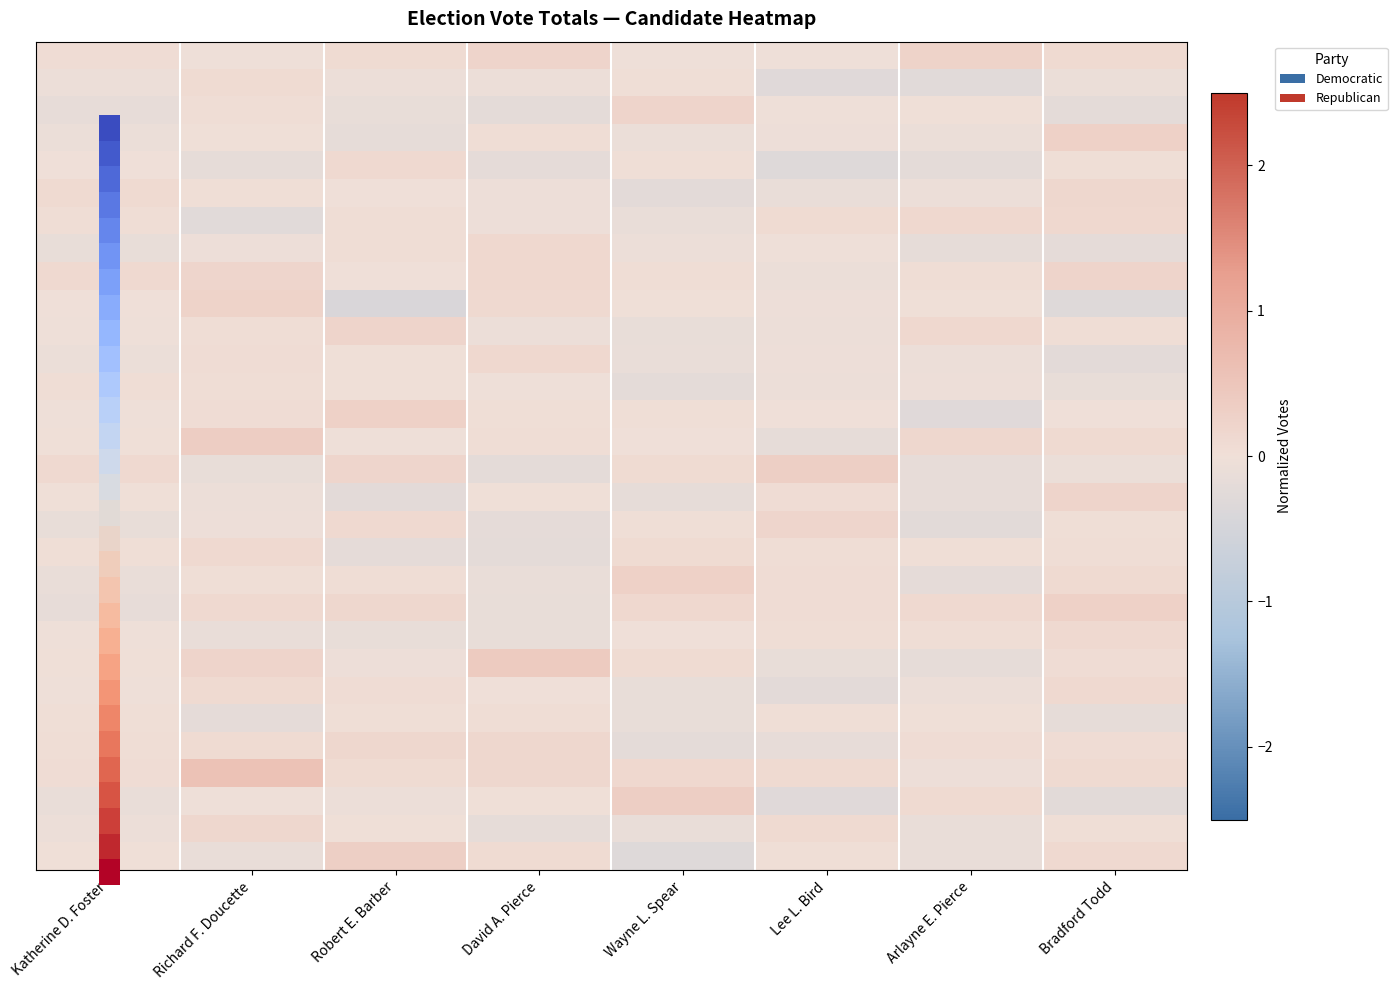

What is the smallest value displayed?

-0.4